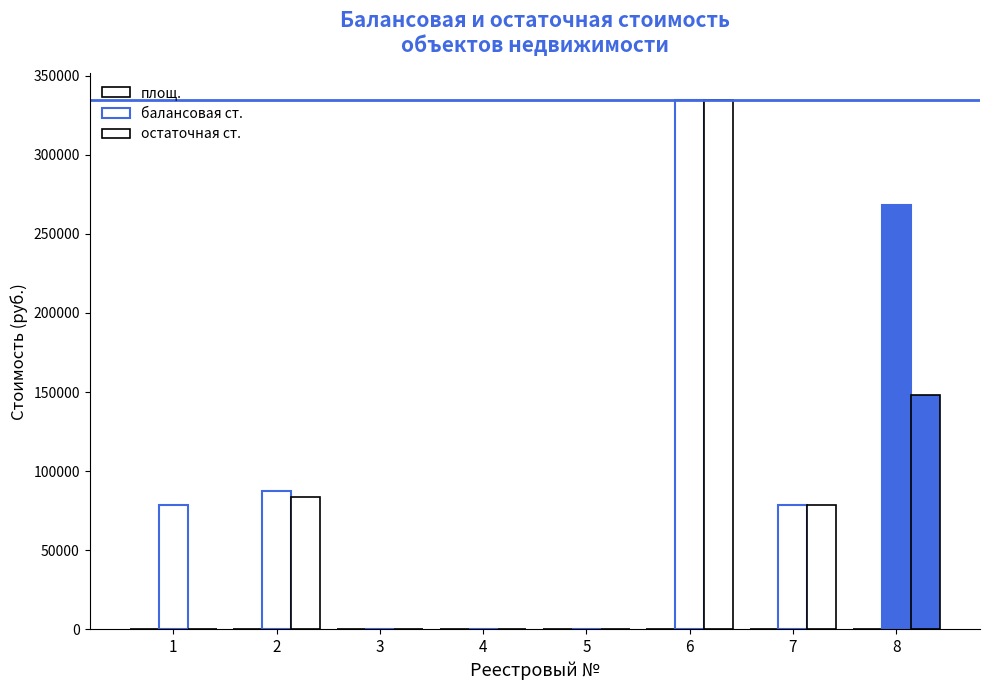

Which series has the largest total across all categories?

балансовая ст.